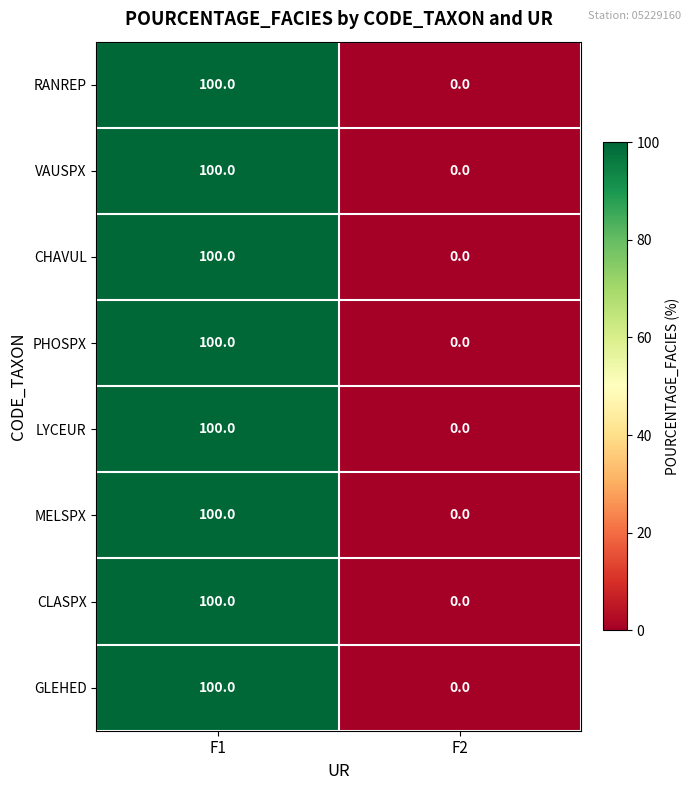

Read the GLEHED value at F1, to the nearest 10.

100